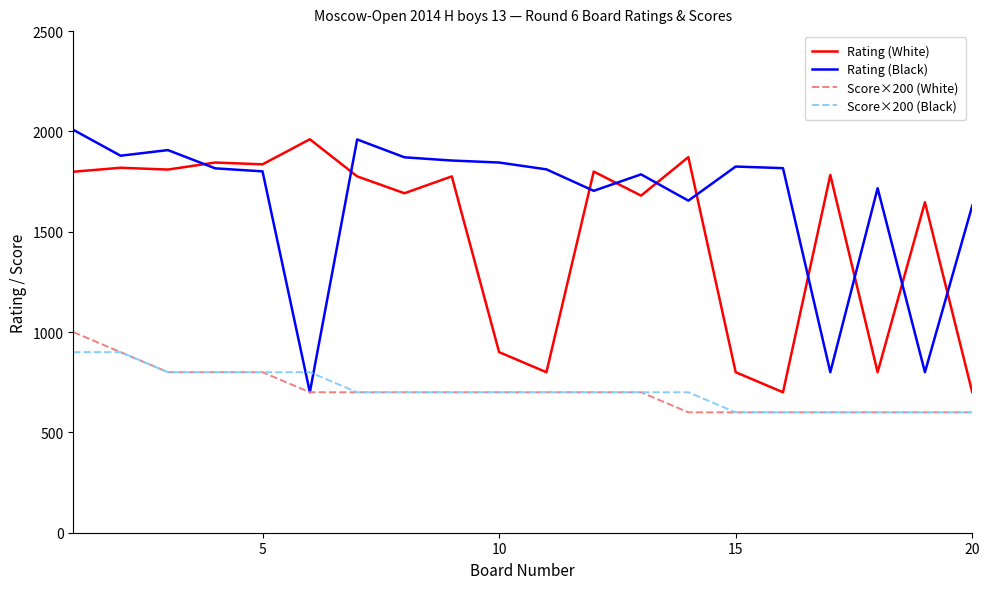

How many series are shown in this chart?

4